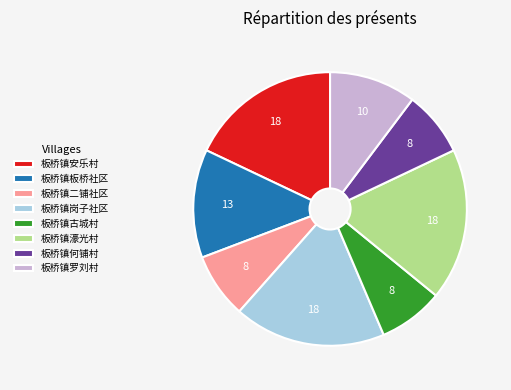

True or false: 板桥镇板桥社区 accounts for 13% of the total.

True